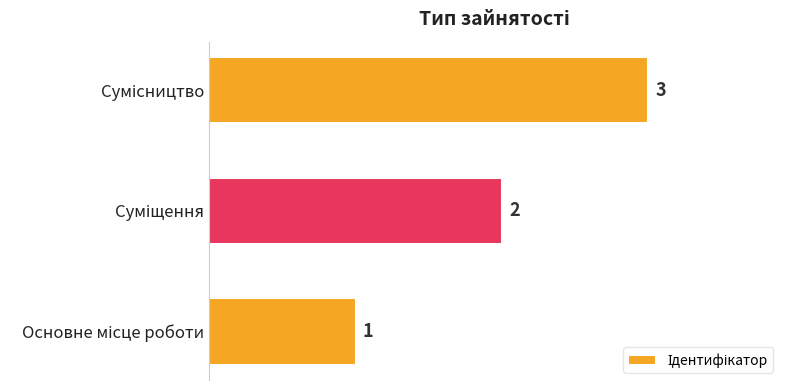

How many data points are less than 2?

1